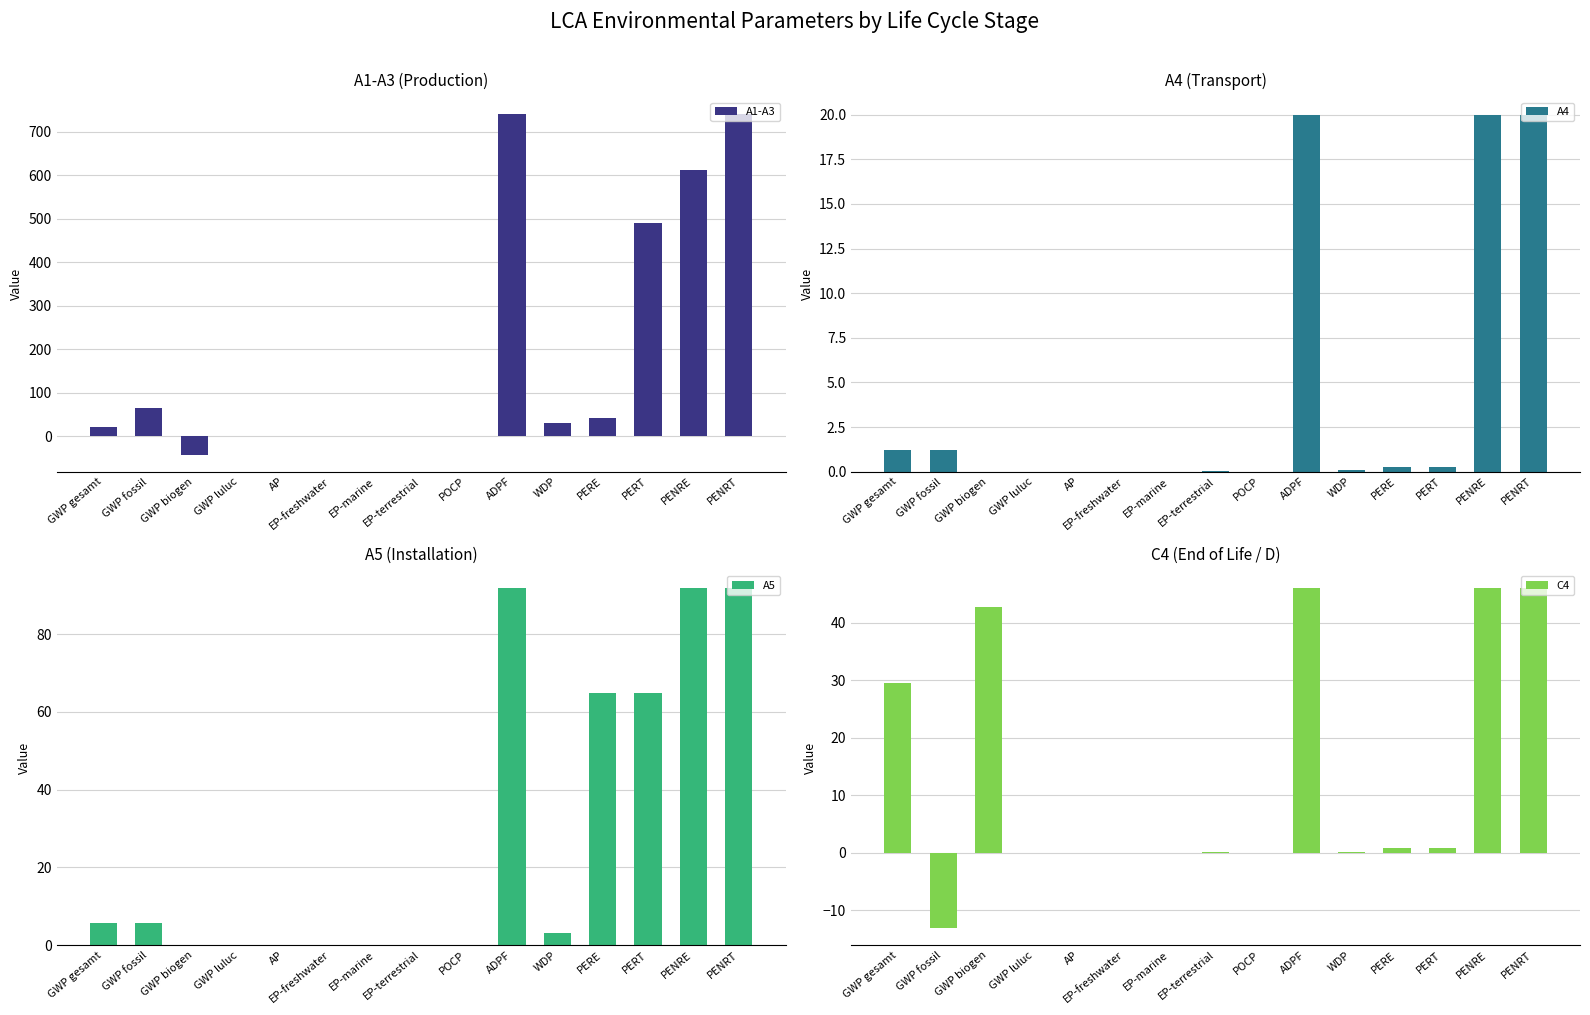

What is the total value across all series at POCP?

0.3